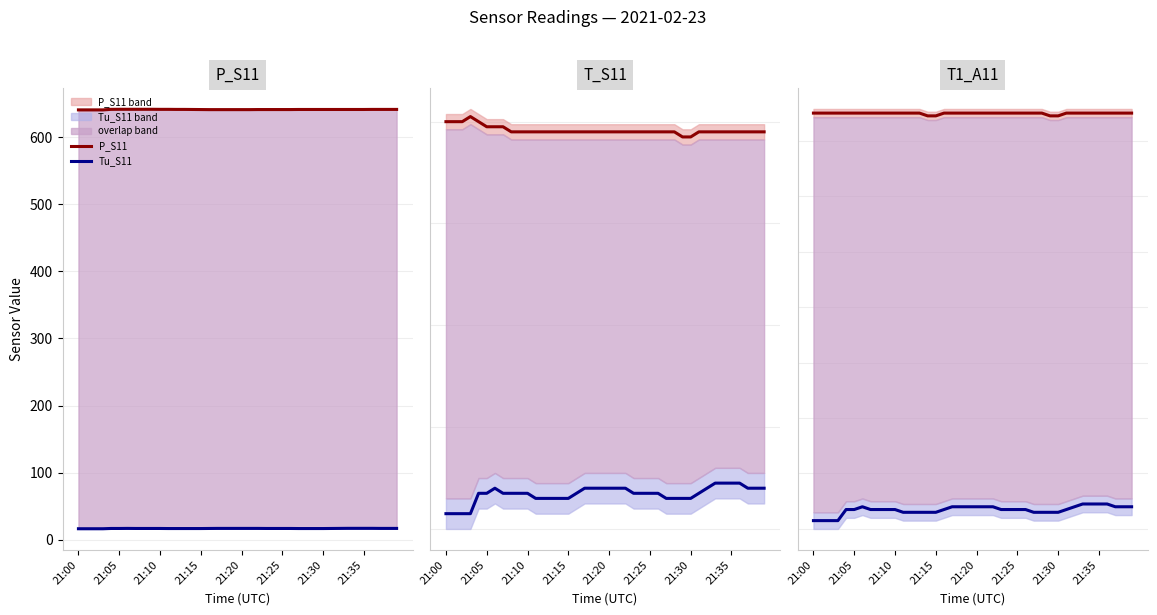

The T_S11 series shows 40.9 at 21:30. True or false?

False